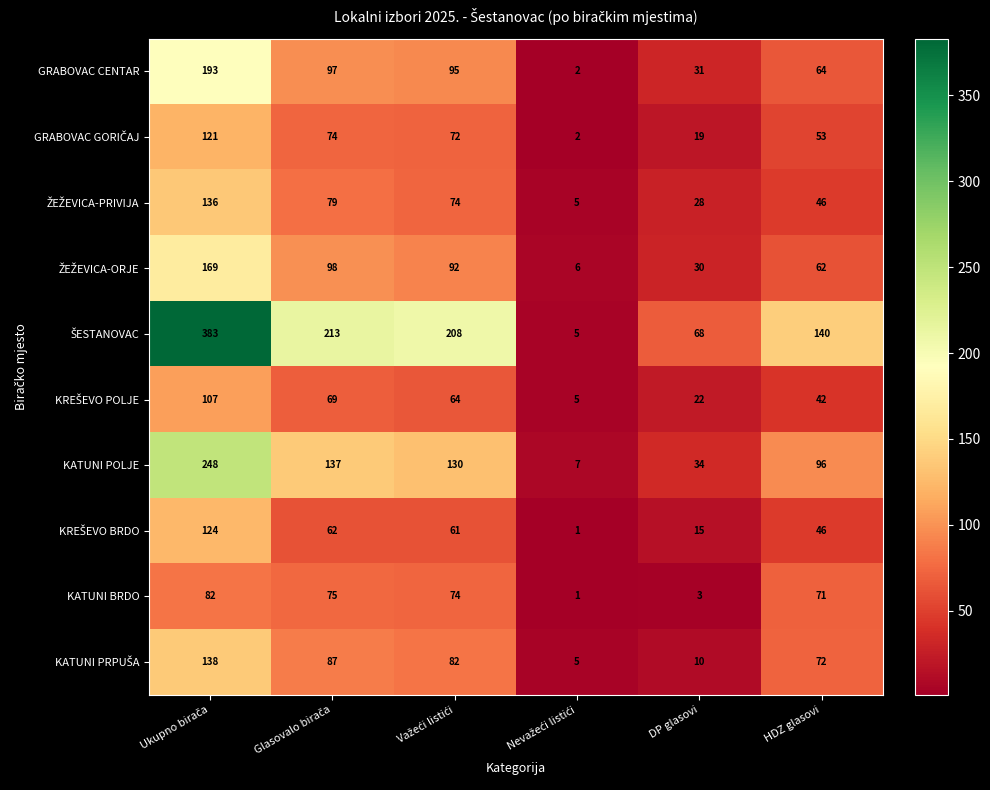

What is the total value across all series at DP glasovi?

260